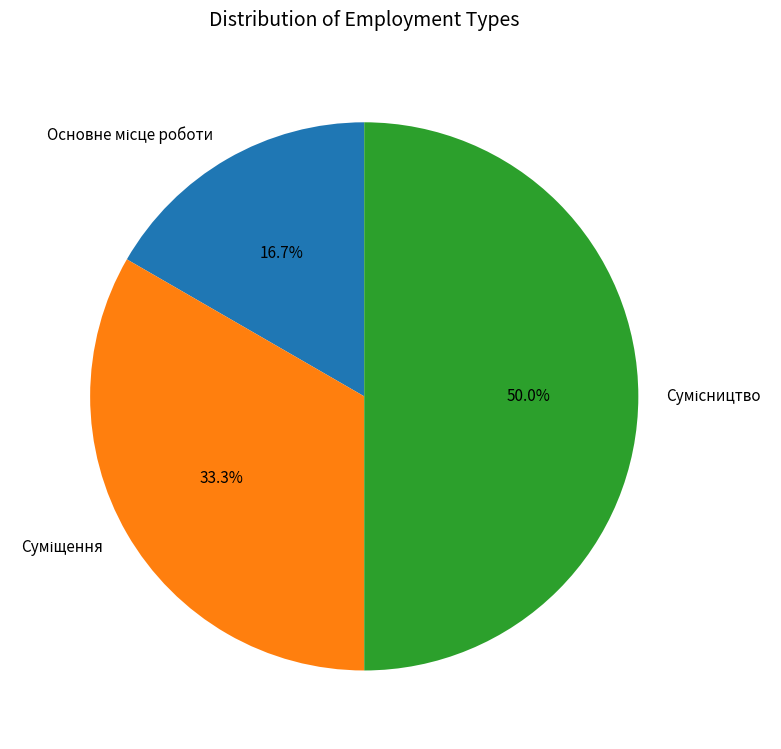

Is the sum of Сумісництво and Суміщення greater than half?

Yes